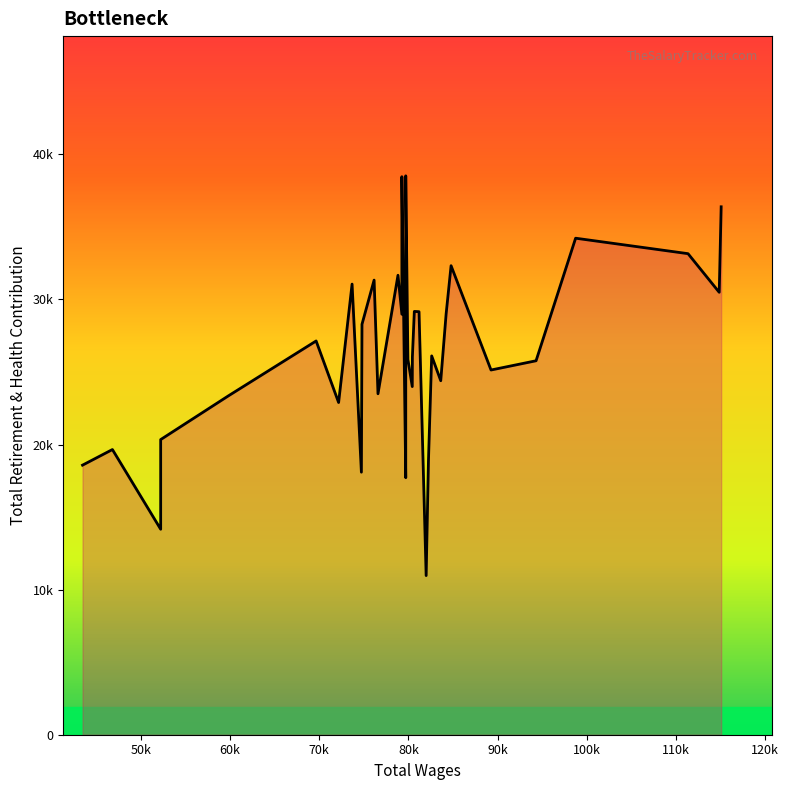

What is the change in value from 17 to 33?

+1278